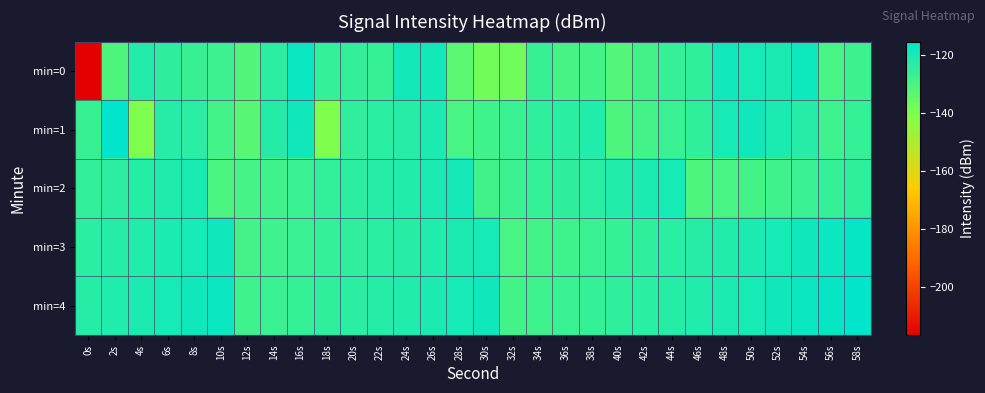

Which series has the largest total across all categories?

min=4